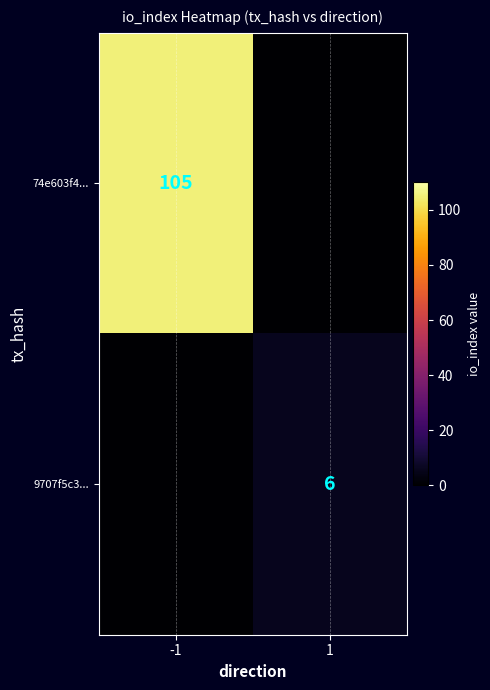

Which category has the highest value across all series?

-1